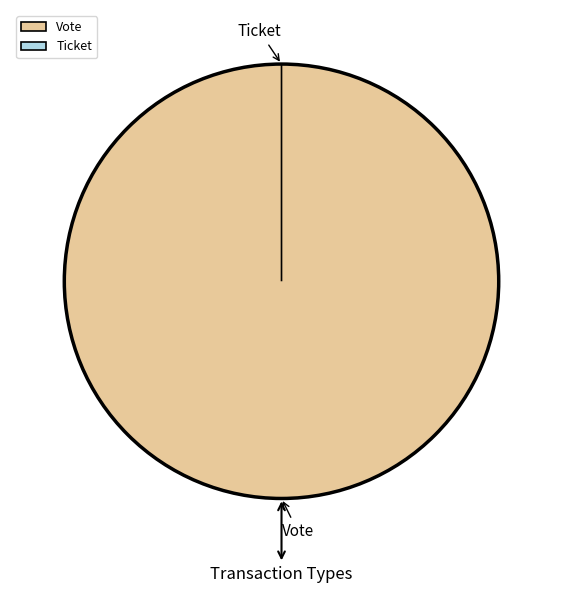

Is Ticket the majority of the pie?

No